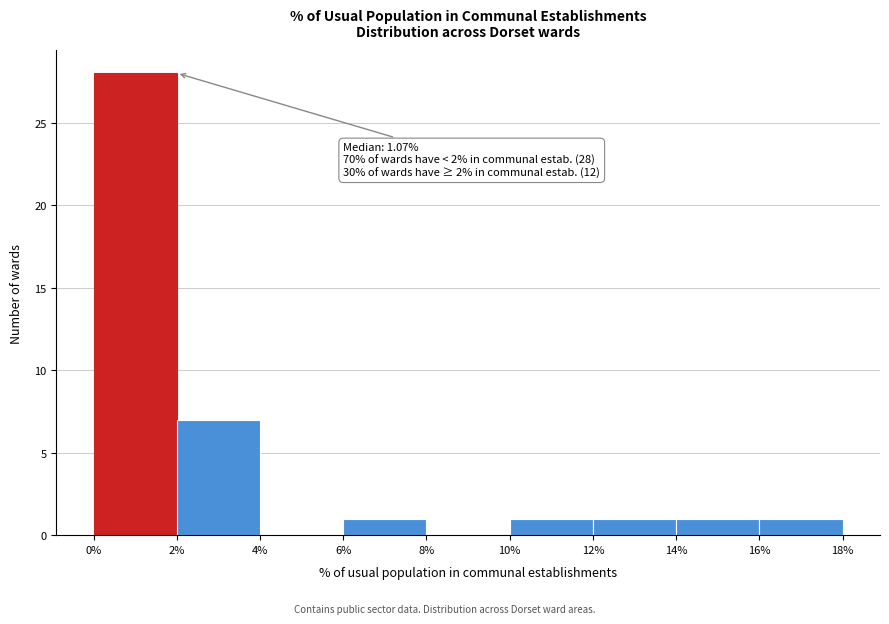

Over which range of the x-axis is the bar tallest?

0% to 2%